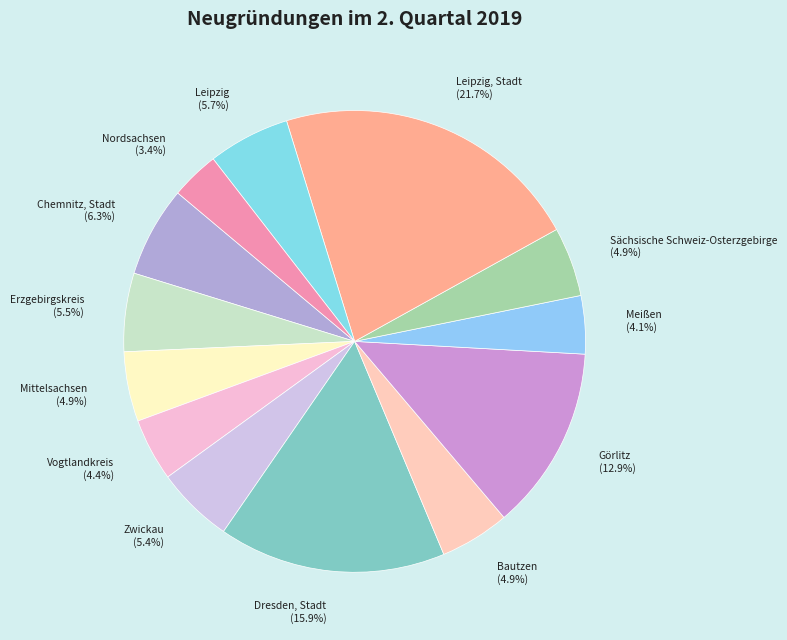

Does Erzgebirgskreis (5.5%) represent more than half of the total?

No